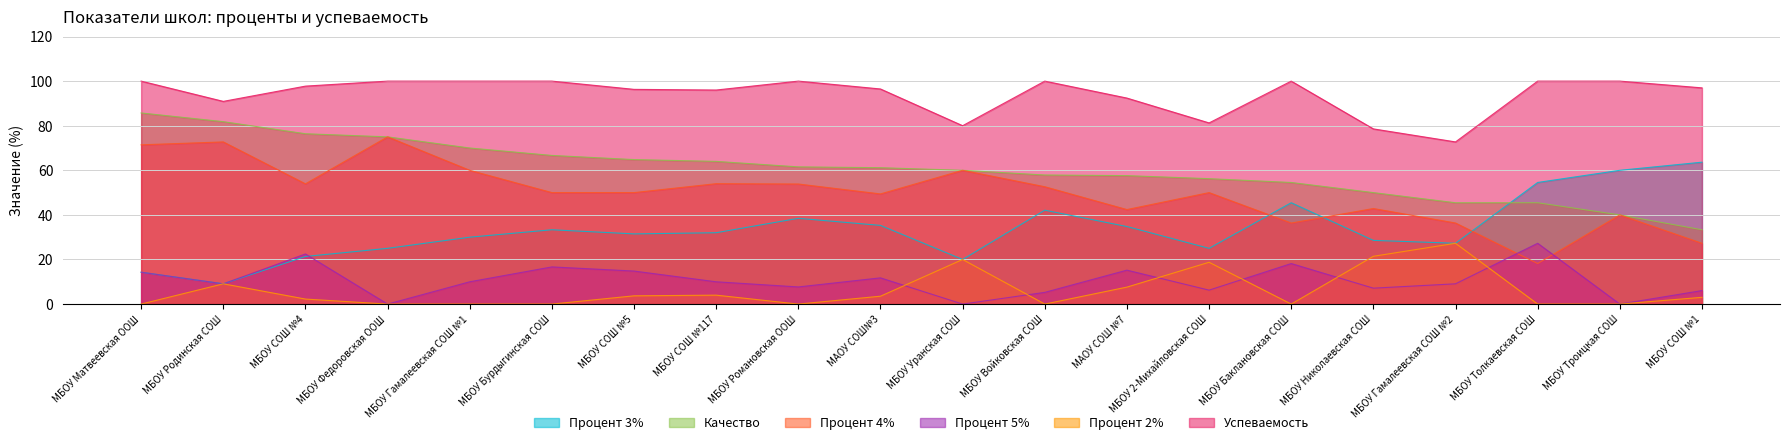

Reading left to right, what are all the values shown in this chart?

Процент 3%: 14.3	9.1	21.4	25.0	30.0	33.3	31.5	32.0	38.5	35.3	20.0	42.1	34.8	25.0	45.5	28.6	27.3	54.5	60.0	63.6
Качество: 85.7	81.8	76.4	75.0	70.0	66.7	64.8	64.0	61.5	61.2	60.0	57.9	57.6	56.2	54.5	50.0	45.5	45.5	40.0	33.3
Процент 4%: 71.4	72.7	53.9	75.0	60.0	50.0	50.0	54.0	53.9	49.4	60.0	52.6	42.4	50.0	36.4	42.9	36.4	18.2	40.0	27.3
Процент 5%: 14.3	9.1	22.5	0.0	10.0	16.7	14.8	10.0	7.7	11.8	0.0	5.3	15.2	6.2	18.2	7.1	9.1	27.3	0.0	6.1
Процент 2%: 0.0	9.1	2.2	0.0	0.0	0.0	3.7	4.0	0.0	3.5	20.0	0.0	7.6	18.8	0.0	21.4	27.3	0.0	0.0	3.0
Успеваемость: 100.0	90.9	97.8	100.0	100.0	100.0	96.3	96.0	100.0	96.5	80.0	100.0	92.4	81.2	100.0	78.6	72.7	100.0	100.0	97.0